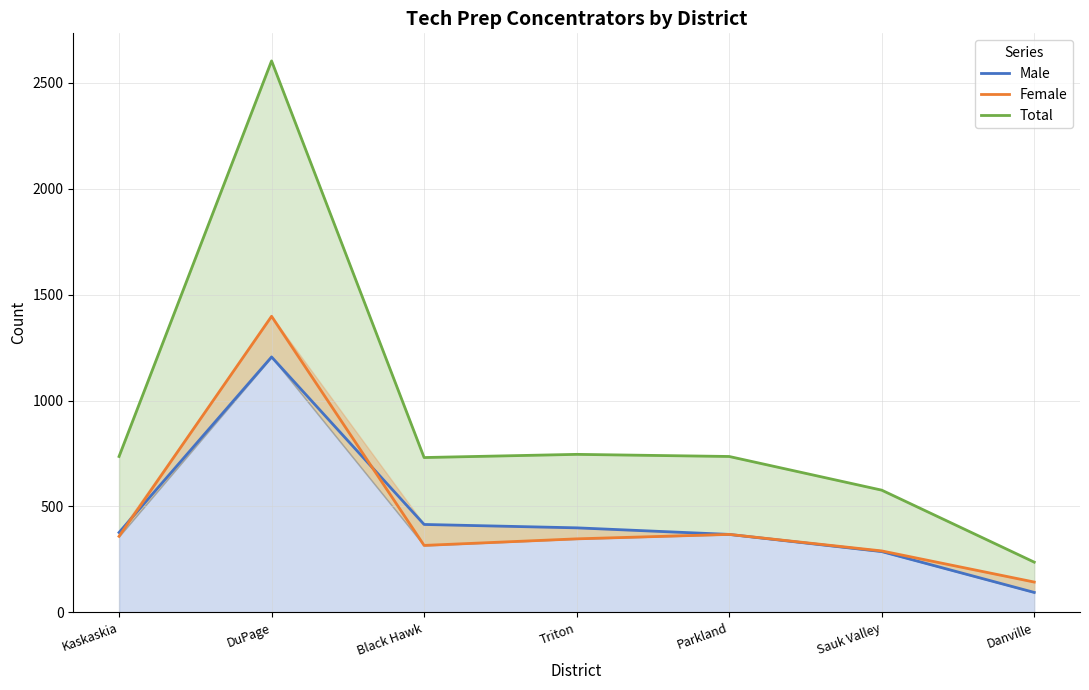

At which label does Total reach its minimum?

Danville